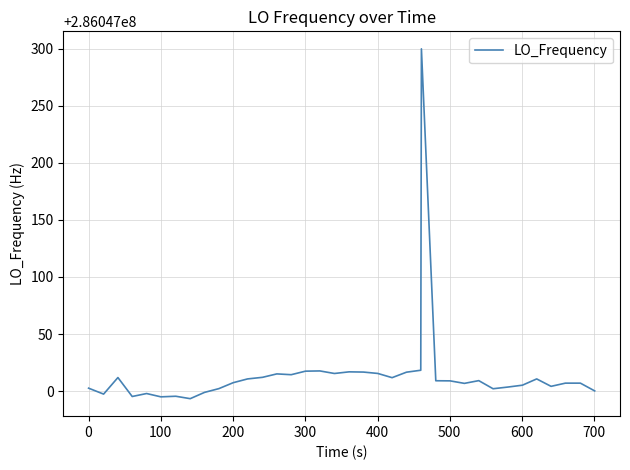

What is the minimum value shown in the chart?

286046993.4